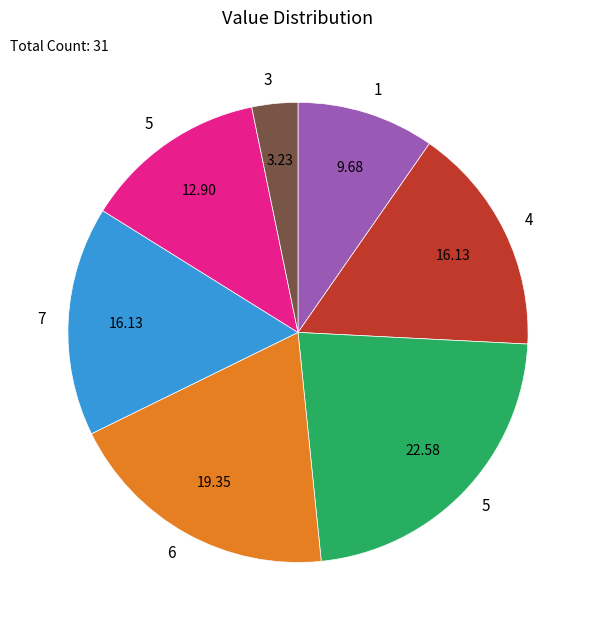

Does any single category account for the majority?

No